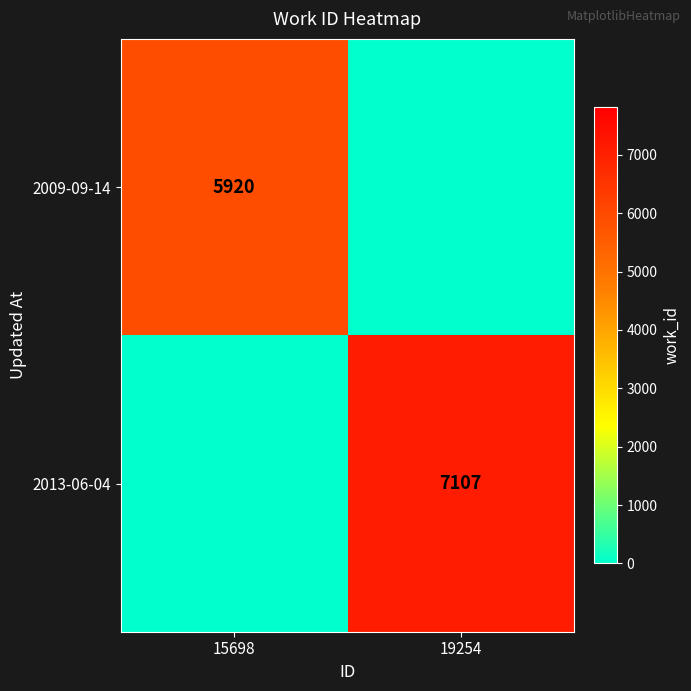

True or false: 2009-09-14 has a value of 8022 at 15698.

False